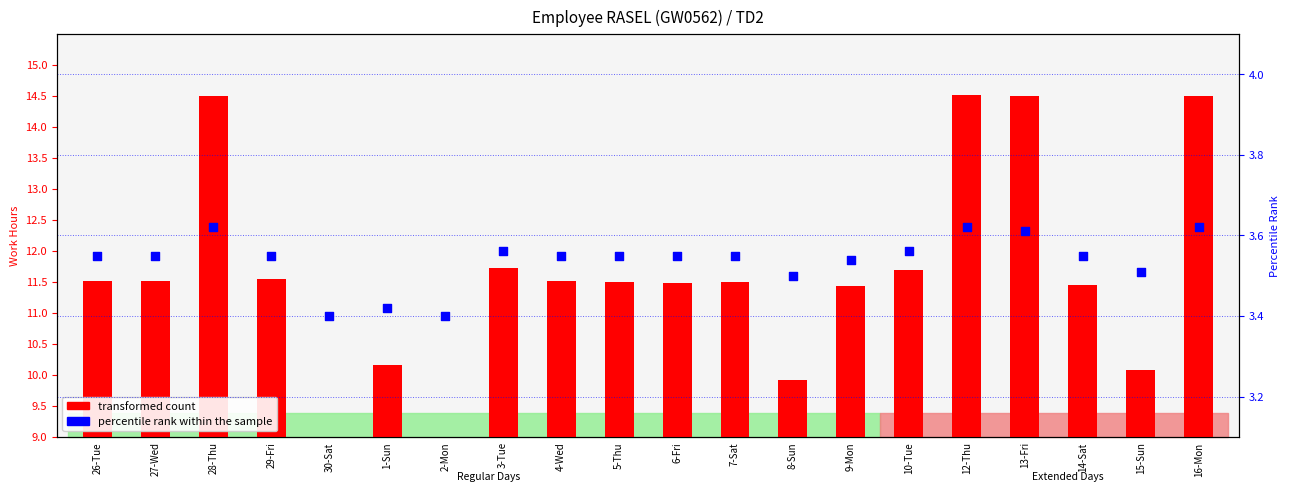

Which series reaches the minimum Y coordinate?

transformed count